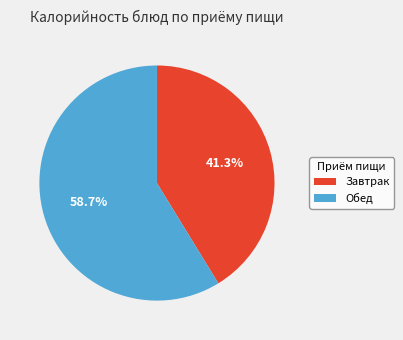

Does any single category account for the majority?

Yes